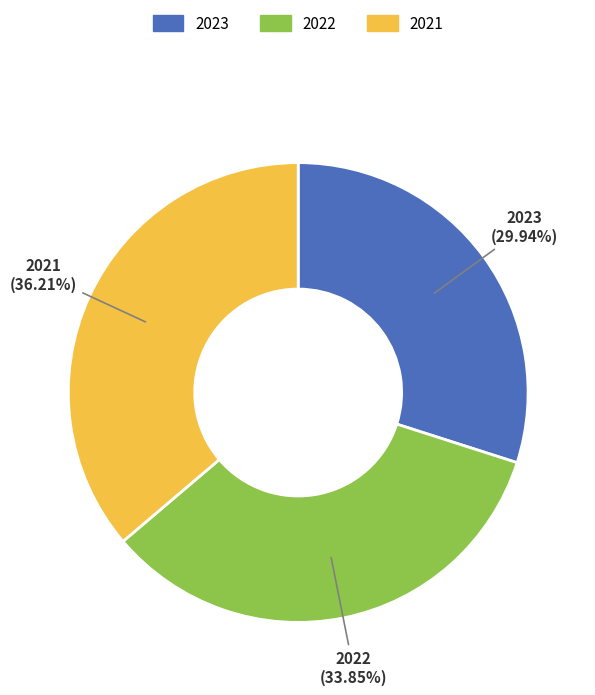

Is 2023 the majority of the pie?

No